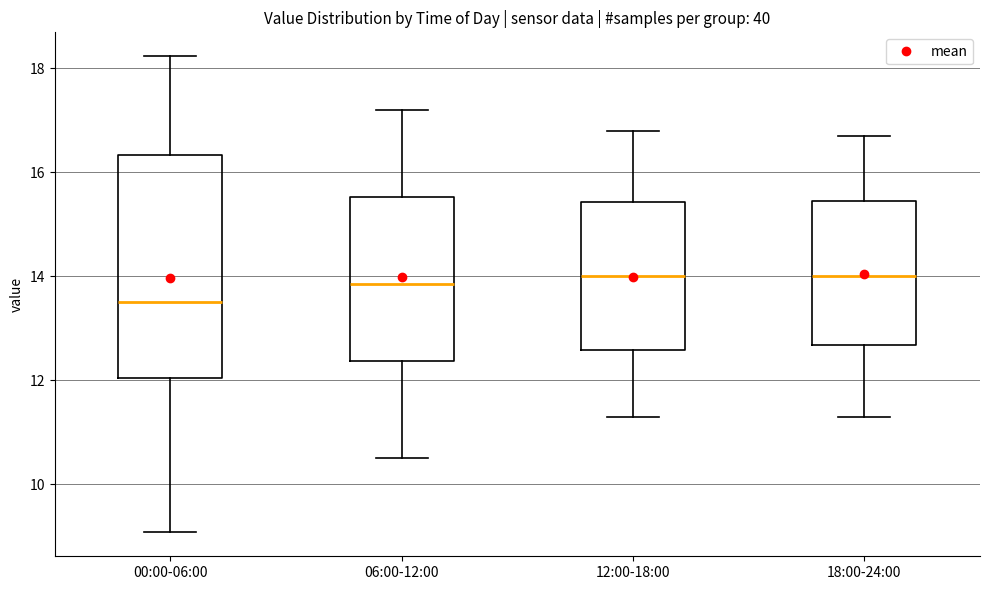

Which box's median line is the lowest?

00:00-06:00